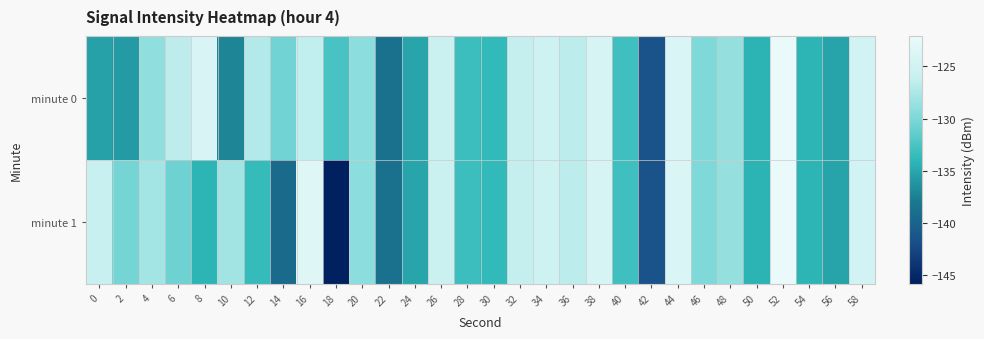

How many data points does each series have?

30